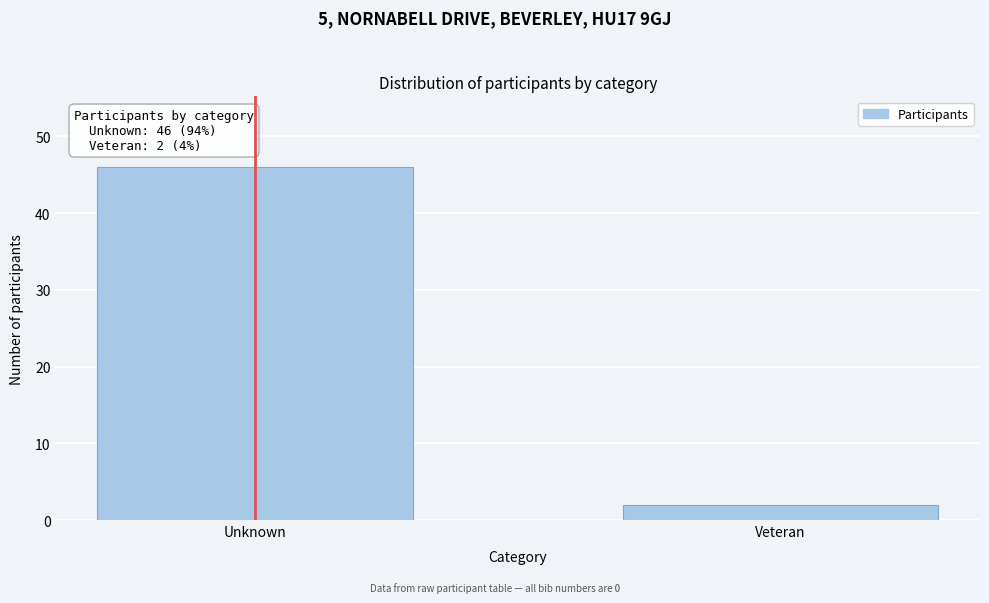

Reading left to right, transcribe all the data shown in this chart.

Unknown=46	Veteran=2